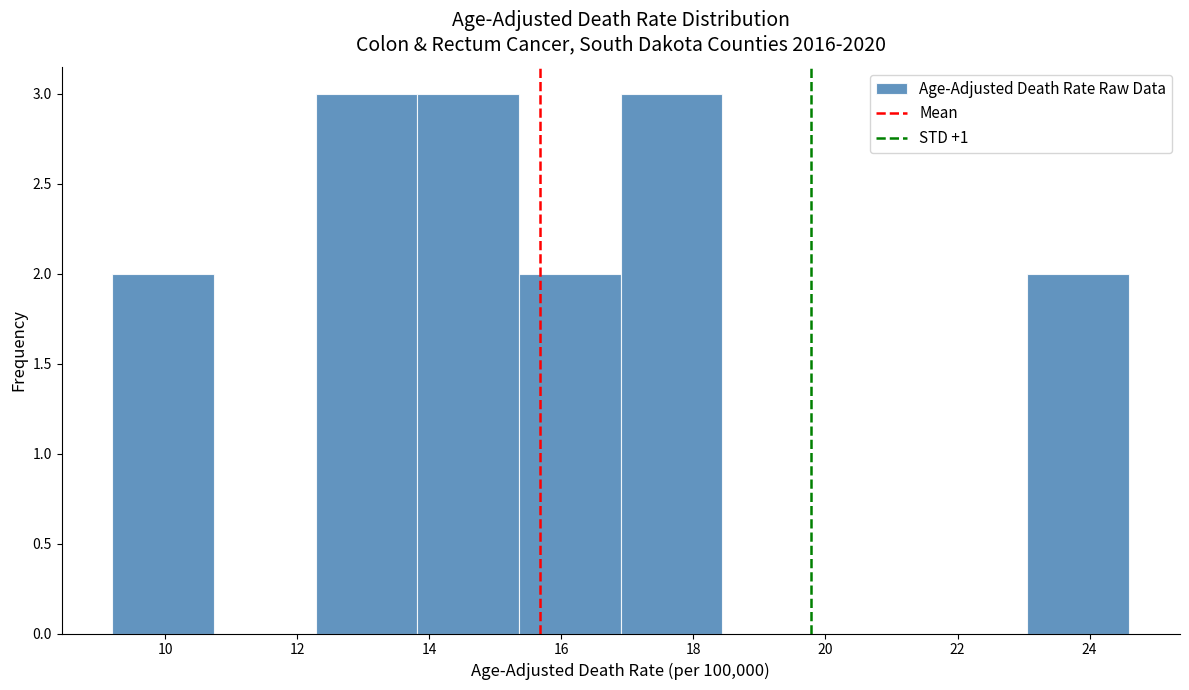

Reading left to right, transcribe this chart: for each bar, give the range it covers on the x-axis and its height. Neither the bar edges nor the heights are printed on the chart, so give them approximately, as read against the axes.

9.20 to 10.74: 2
10.74 to 12.28: 0
12.28 to 13.82: 3
13.82 to 15.36: 3
15.36 to 16.90: 2
16.90 to 18.44: 3
18.44 to 19.98: 0
19.98 to 21.52: 0
21.52 to 23.06: 0
23.06 to 24.60: 2